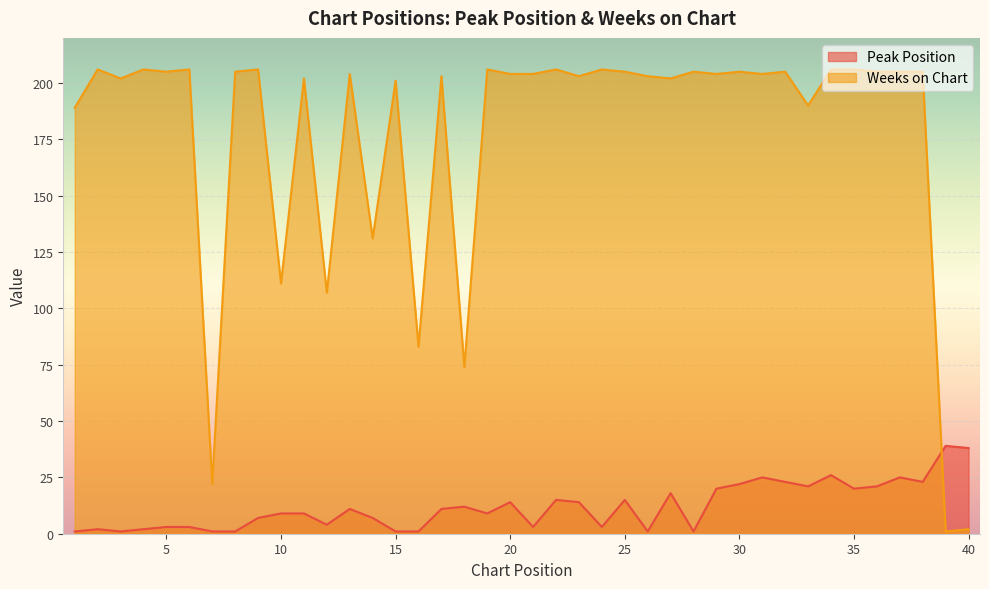

What is the minimum value for Weeks on Chart?

1